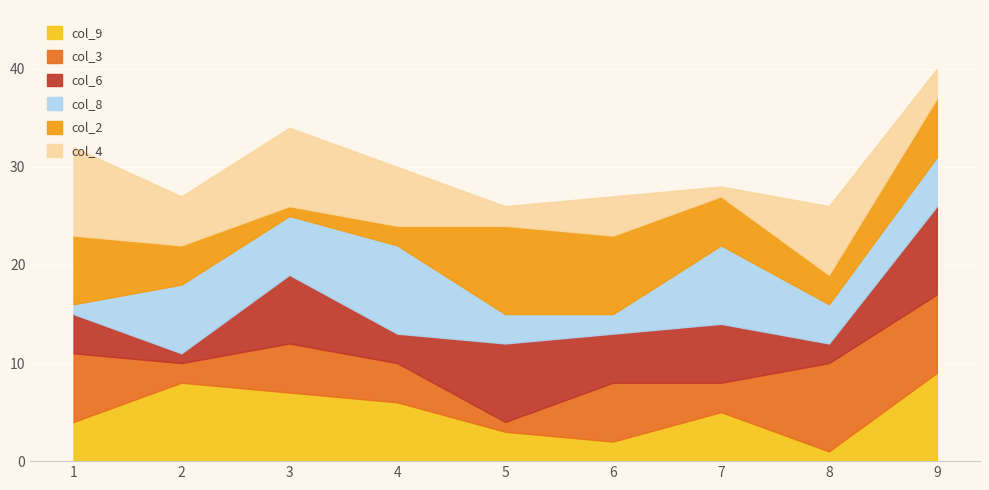

In col_4, how many points are lower than both neighbors (excluding endpoints)?

3